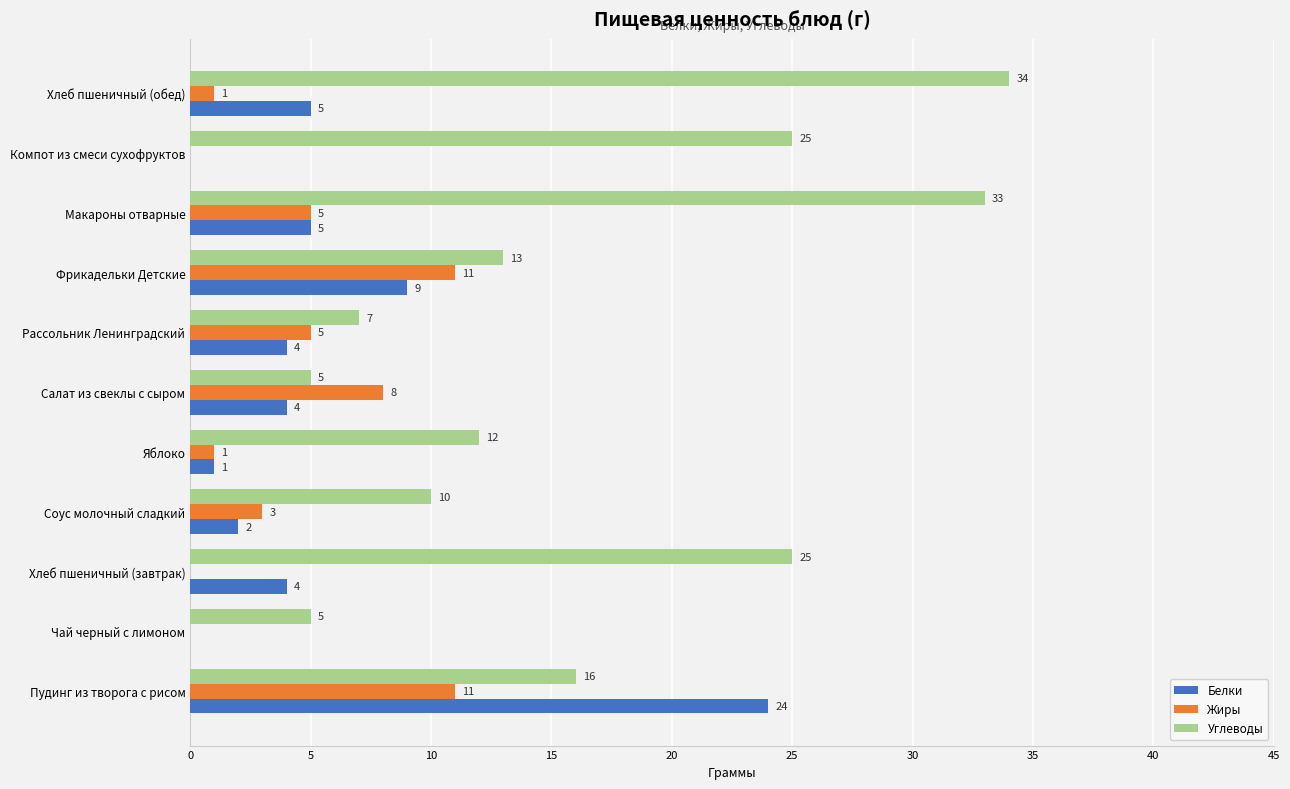

Which series has the largest range (max minus min)?

Углеводы